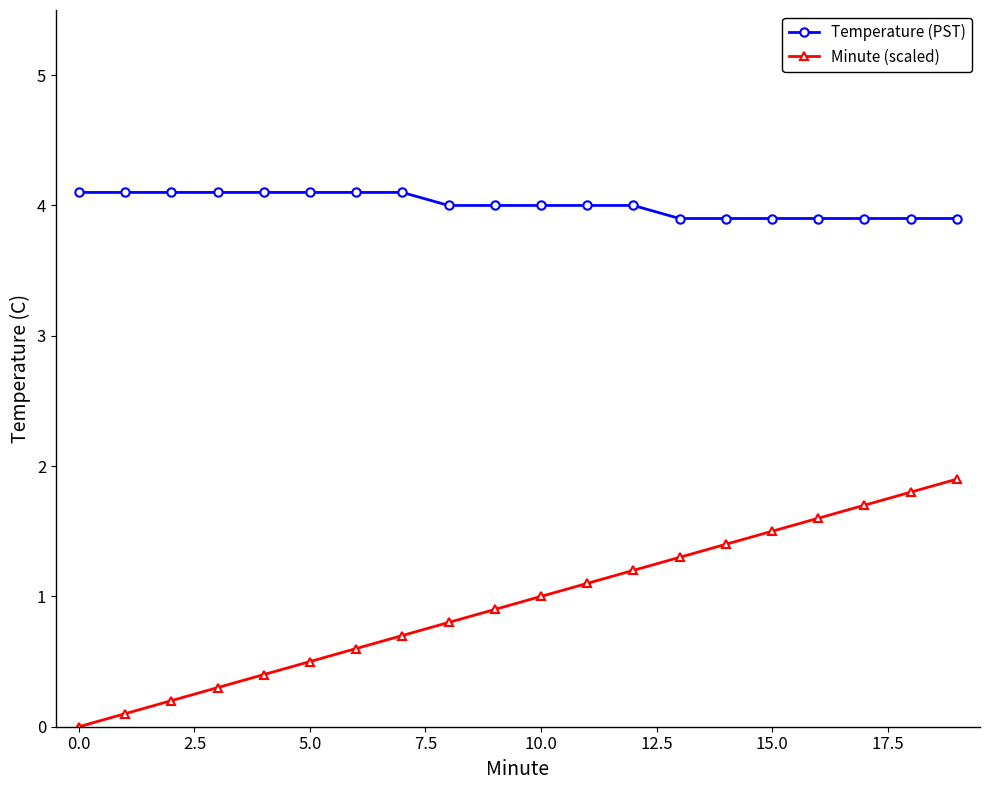

List the series in order of their peak value, lowest first.

Minute (scaled), Temperature (PST)